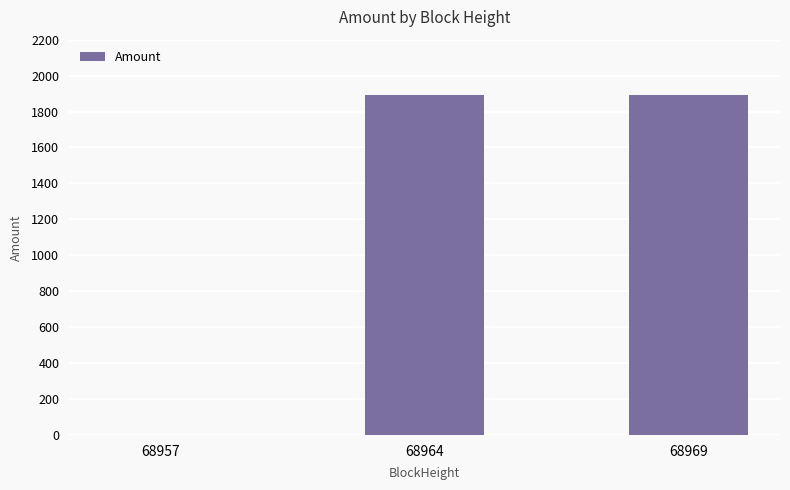

Are the bars grouped side by side (vs. stacked)?

No